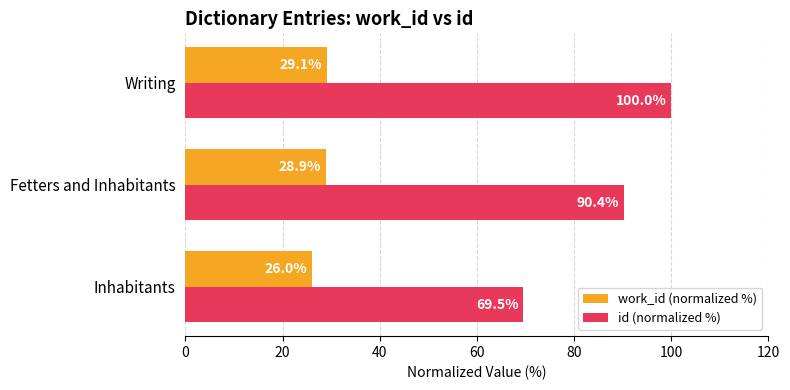

What is the spread (max minus min) of values at Writing?

70.9